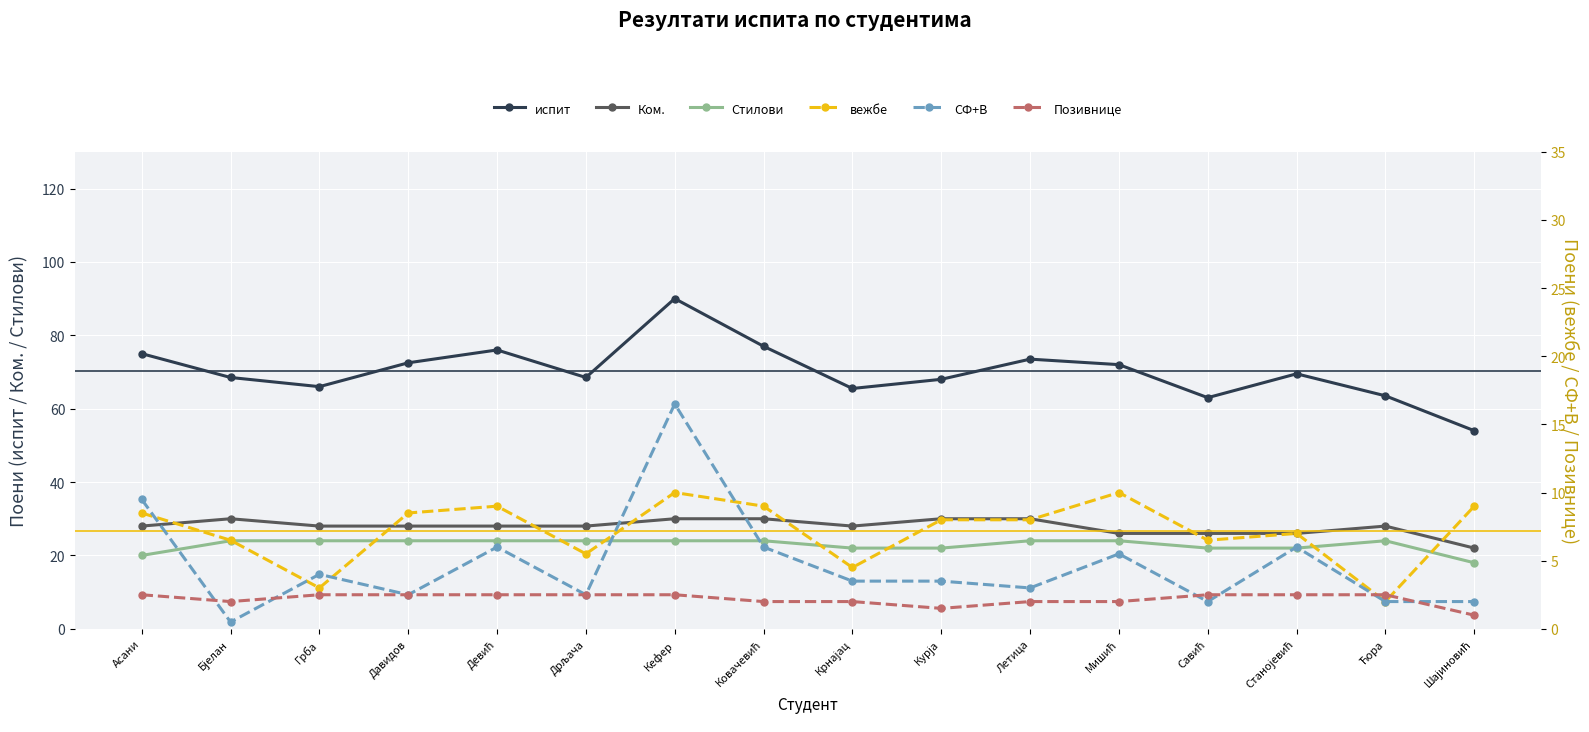

Reading left to right, what are all the values shown in this chart?

испит: 75.0	68.5	66.0	72.5	76.0	68.5	90.0	77.0	65.5	68.0	73.5	72.0	63.0	69.5	63.5	54.0
Ком.: 28.0	30.0	28.0	28.0	28.0	28.0	30.0	30.0	28.0	30.0	30.0	26.0	26.0	26.0	28.0	22.0
Стилови: 20.0	24.0	24.0	24.0	24.0	24.0	24.0	24.0	22.0	22.0	24.0	24.0	22.0	22.0	24.0	18.0
вежбе: 8.5	6.5	3.0	8.5	9.0	5.5	10.0	9.0	4.5	8.0	8.0	10.0	6.5	7.0	2.0	9.0
СФ+В: 9.5	0.5	4.0	2.5	6.0	2.5	16.5	6.0	3.5	3.5	3.0	5.5	2.0	6.0	2.0	2.0
Позивнице: 2.5	2.0	2.5	2.5	2.5	2.5	2.5	2.0	2.0	1.5	2.0	2.0	2.5	2.5	2.5	1.0